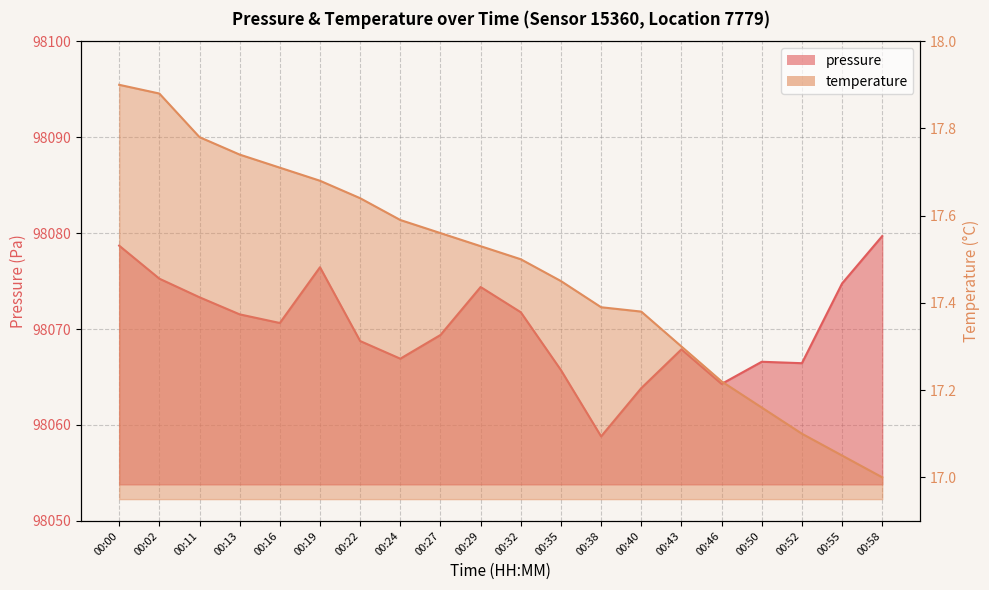

What are all the series names shown in the legend?

pressure, temperature